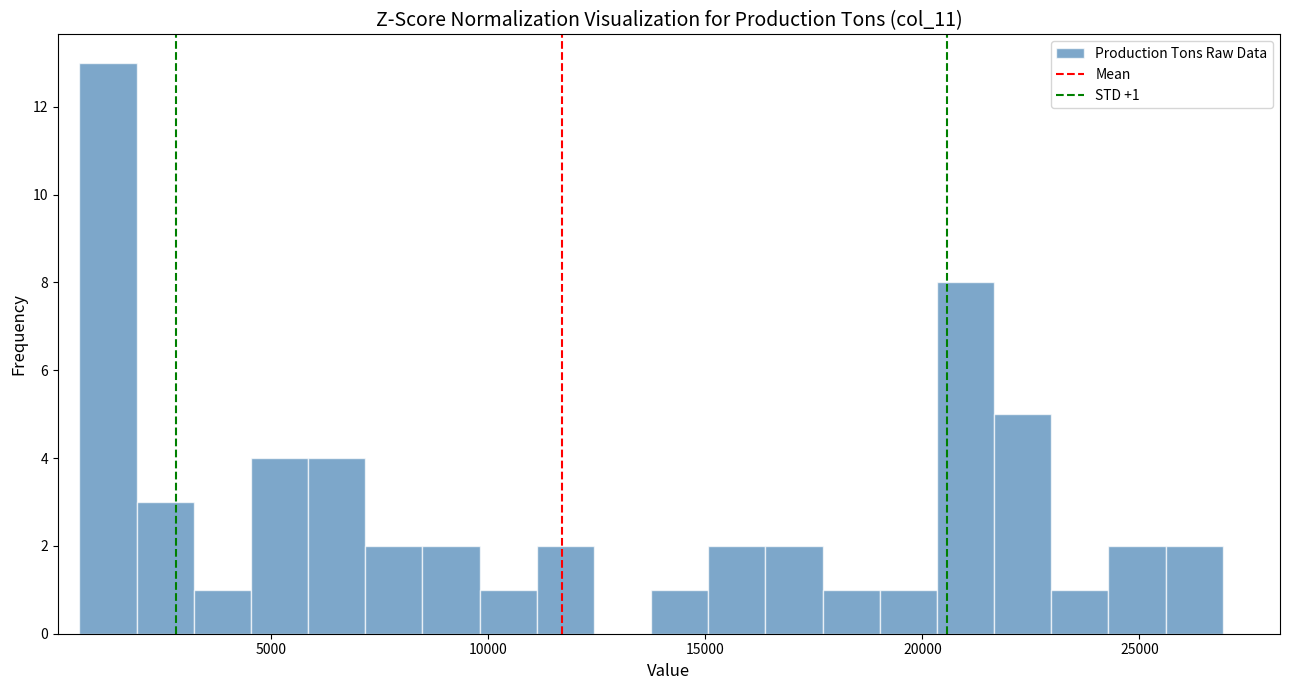

Read against the x-axis, roughly where is the centre of the tallest bar?

1000